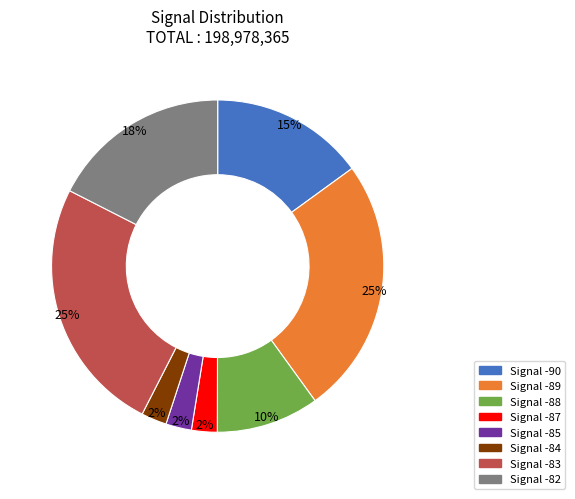

Is there any slice that represents more than half of the pie?

No